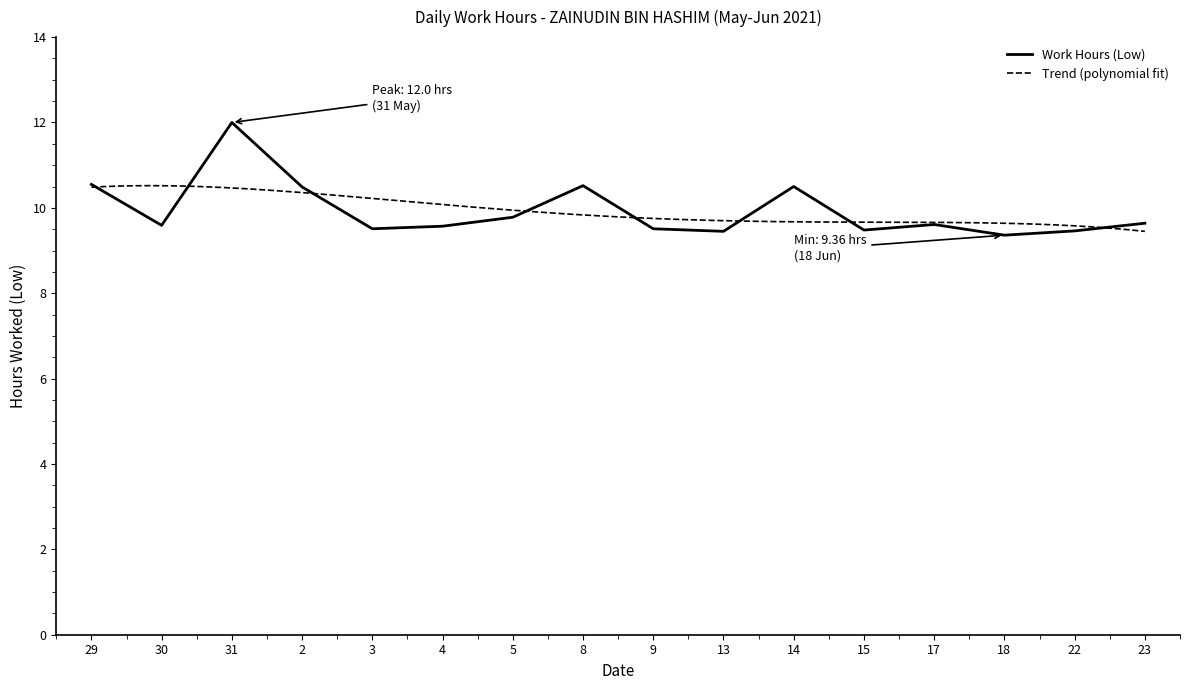

What is the sum of all values?

159.0